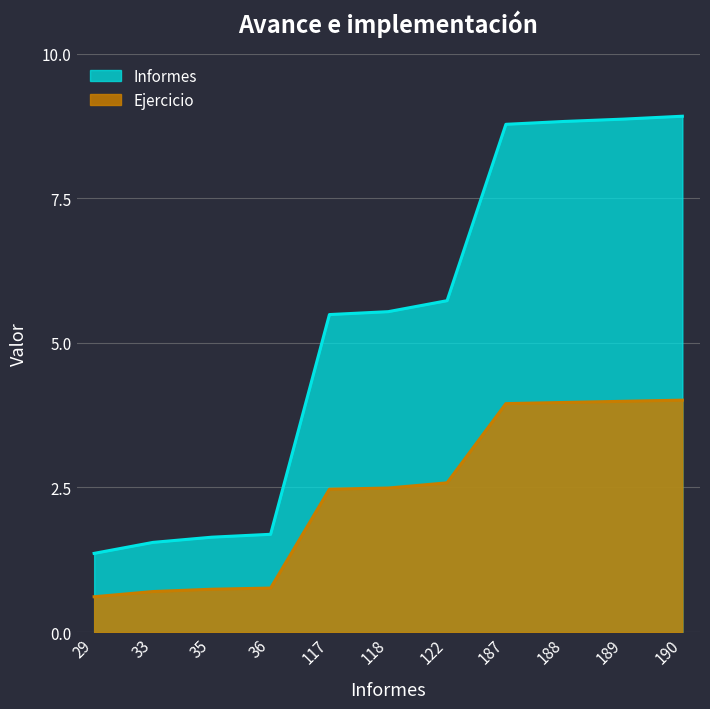

The value at 118 is 7.8. True or false?

False